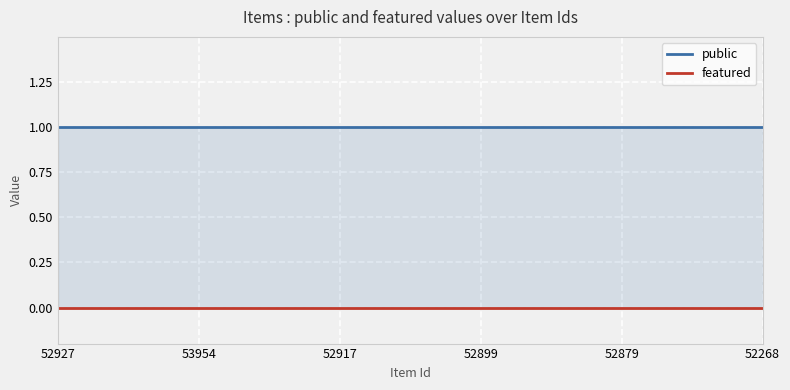

Reading right to left, list all the values displayed in this chart.

public: 1	1	1	1	1	1	1	1	1	1	1
featured: 0	0	0	0	0	0	0	0	0	0	0